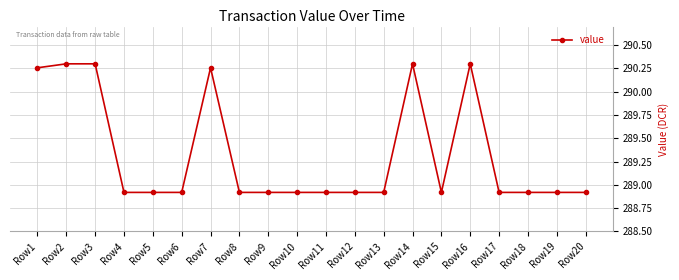

What is the value of the 6th point from the left?

288.9